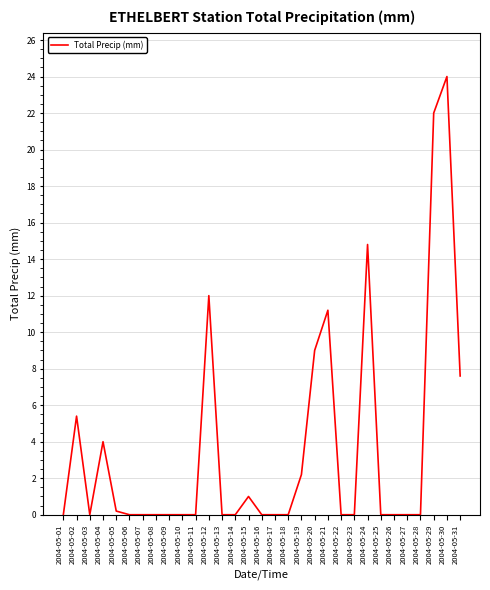

Which has a higher value, 2004-05-02 or 2004-05-14?

2004-05-02